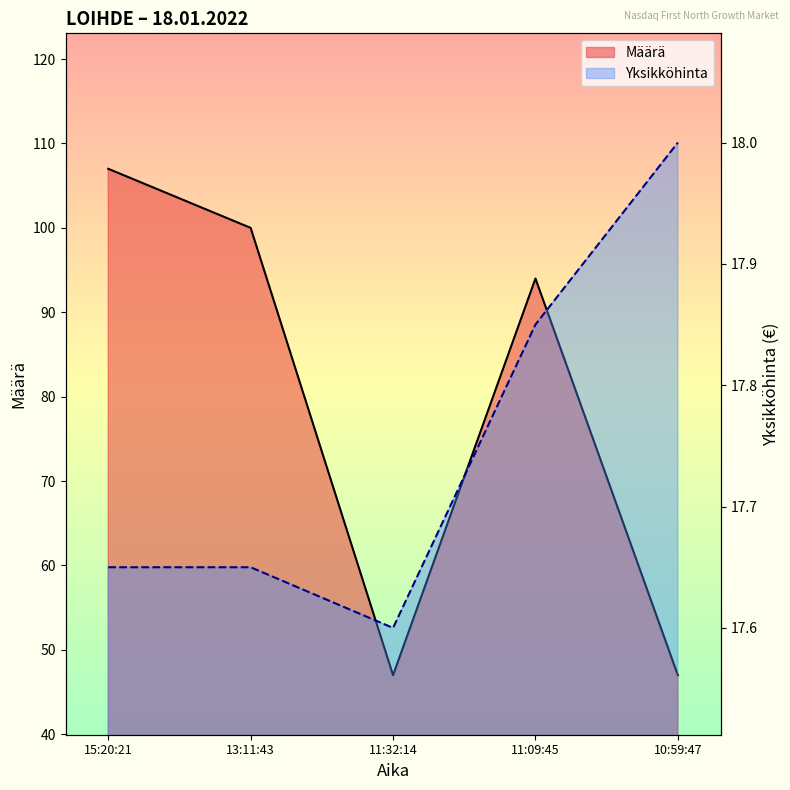

Reading left to right, what are all the values shown in this chart?

Määrä: 15:20:21=107.0	13:11:43=100.0	11:32:14=47.0	11:09:45=94.0	10:59:47=47.0
Yksikköhinta: 15:20:21=17.6	13:11:43=17.6	11:32:14=17.6	11:09:45=17.9	10:59:47=18.0